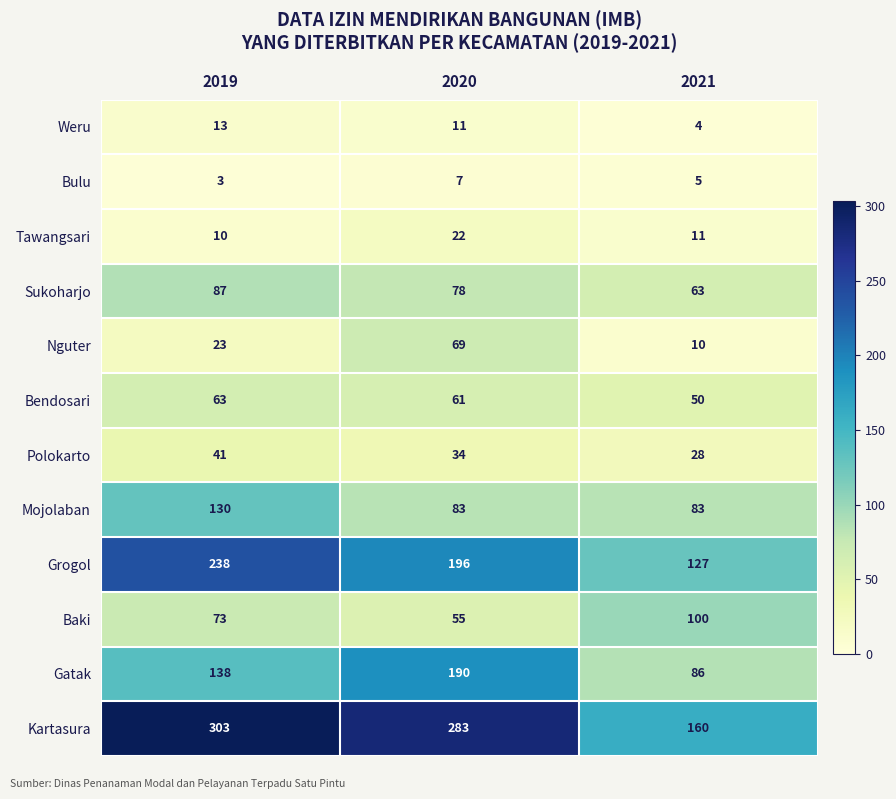

The Grogol series shows 127 at 2021. True or false?

True